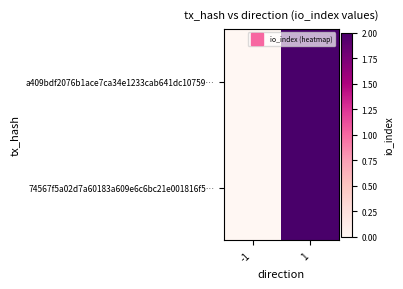

Which label corresponds to the largest value in the chart?

1